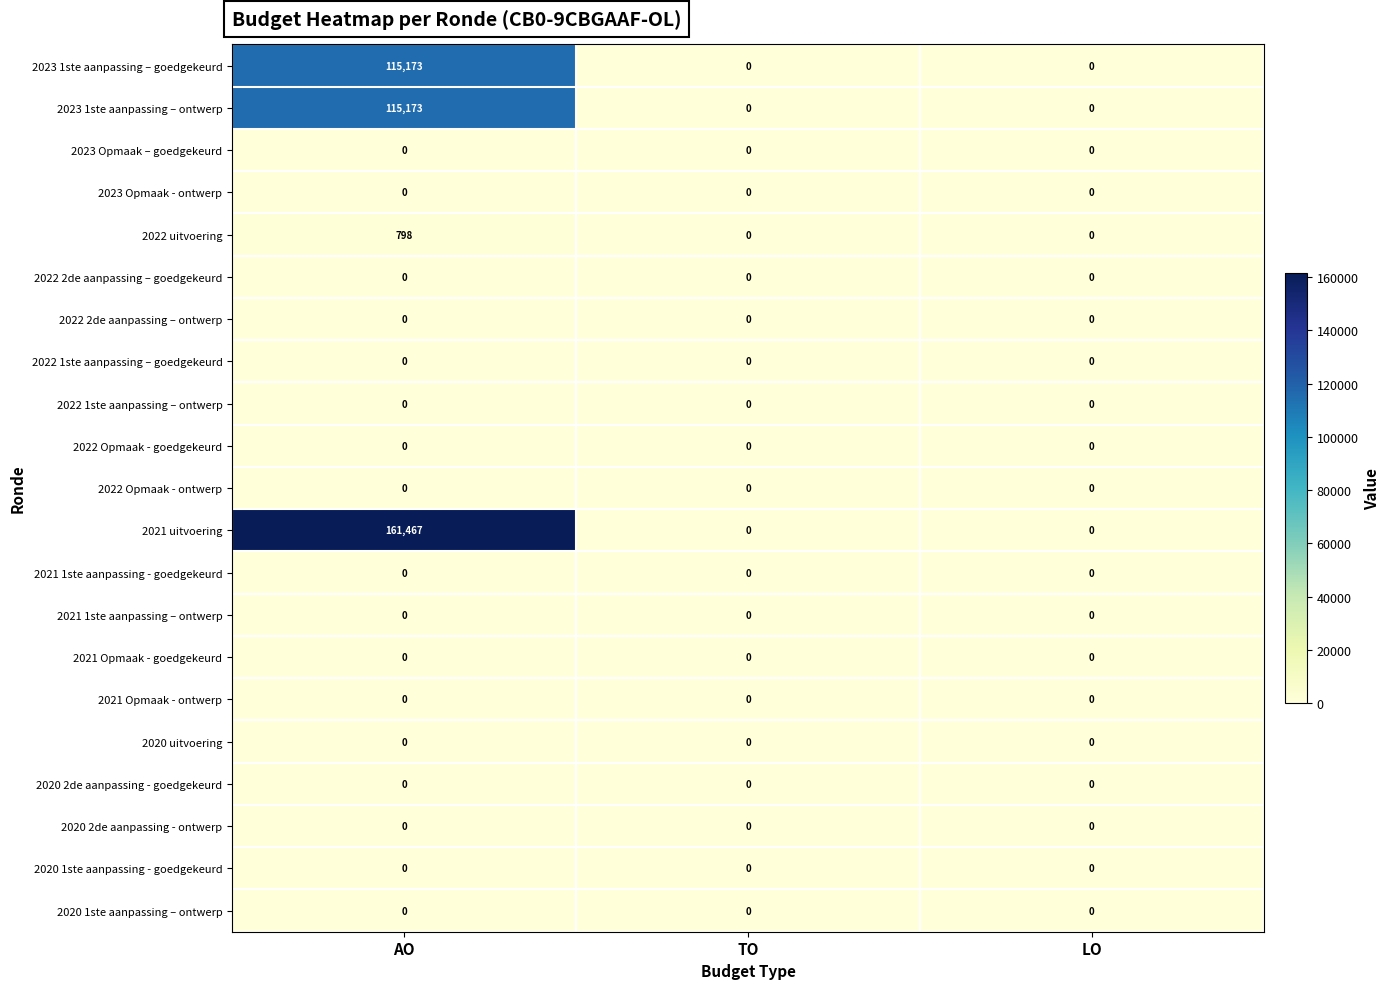

Is it true that 2021 uitvoering equals 161467 at AO?

True